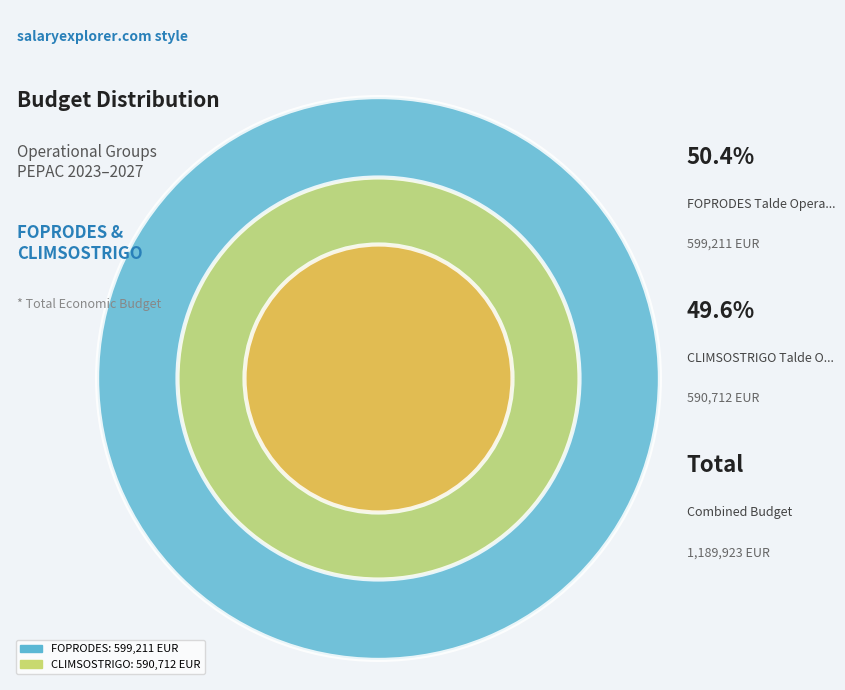

Which category has the biggest portion of the pie?

FOPRODES Talde Operatiboa